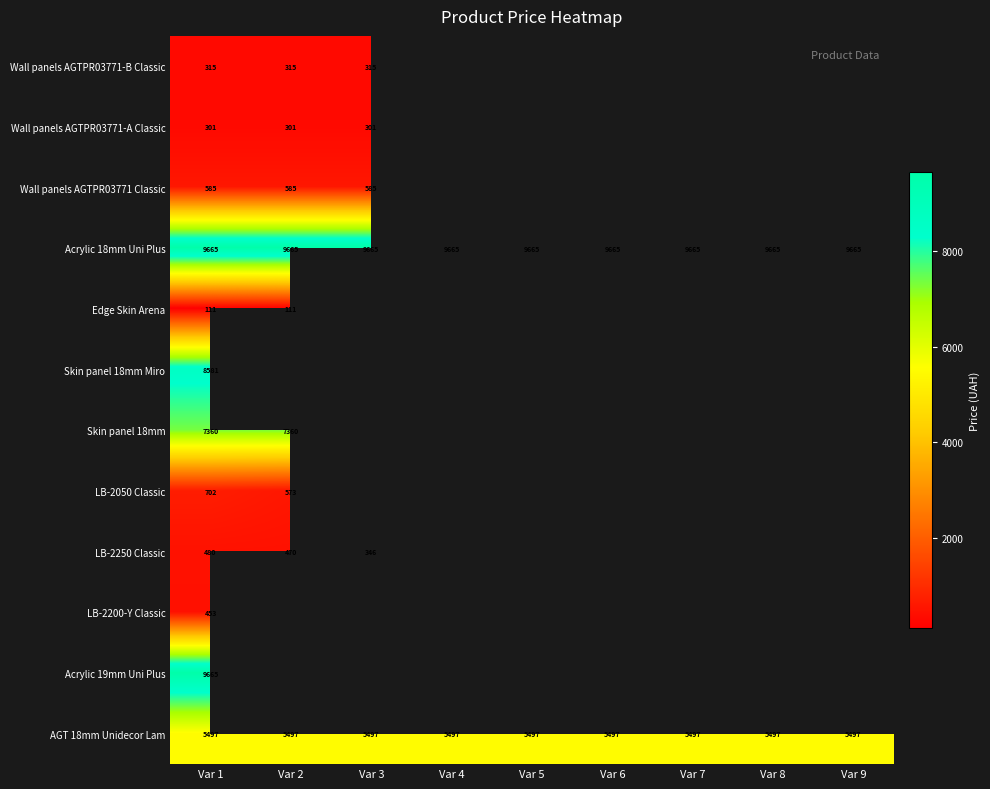

Which category has the highest value across all series?

Var 1